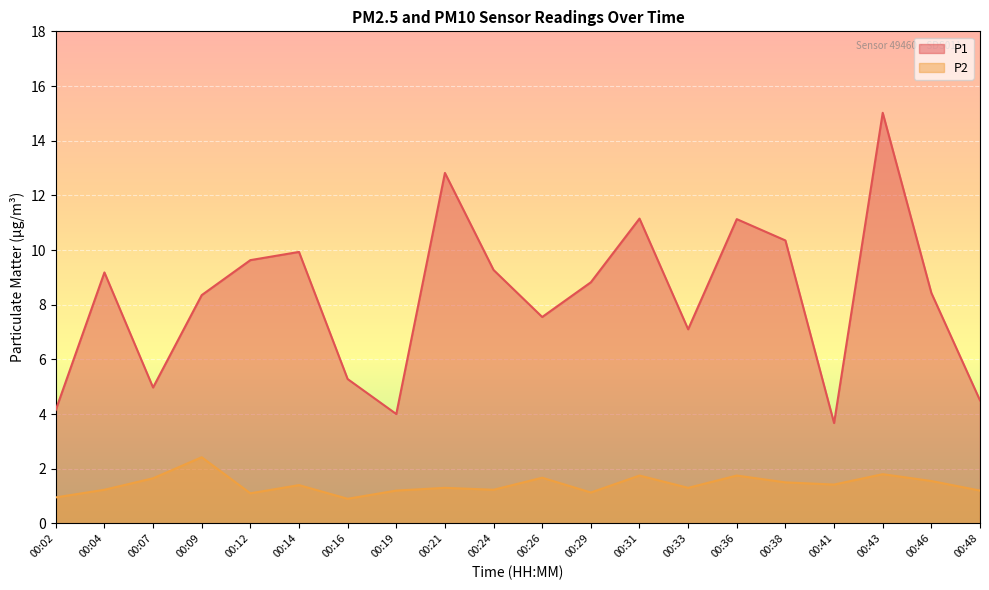

At how many categories does at least one series exceed 1?

20